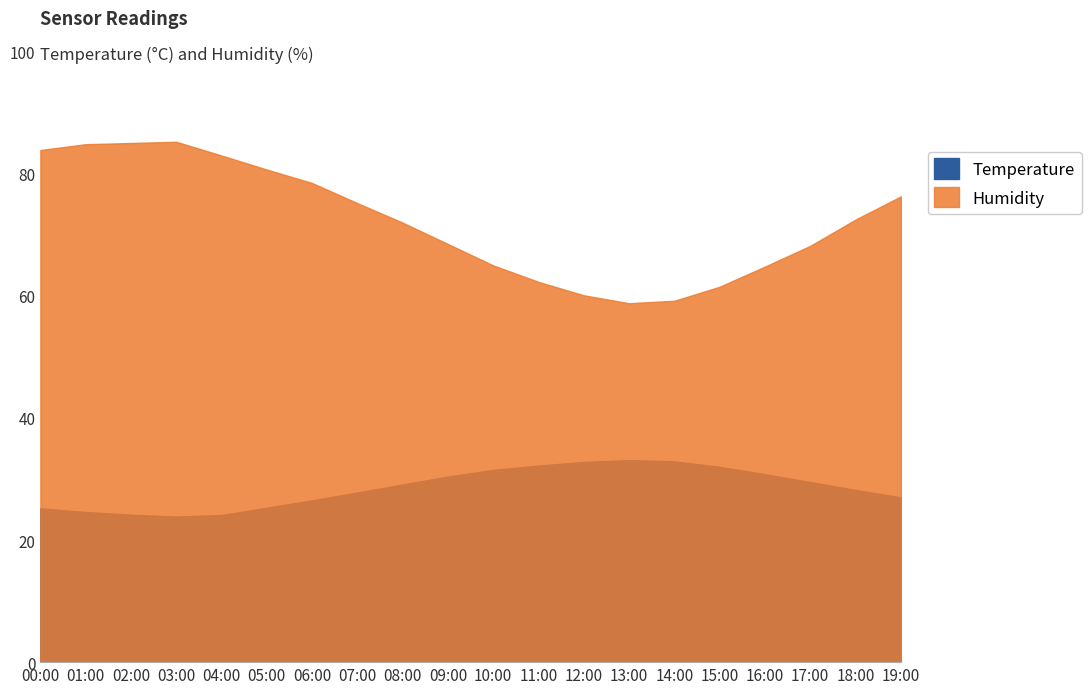

How many data points in Temperature are less than 29?

10